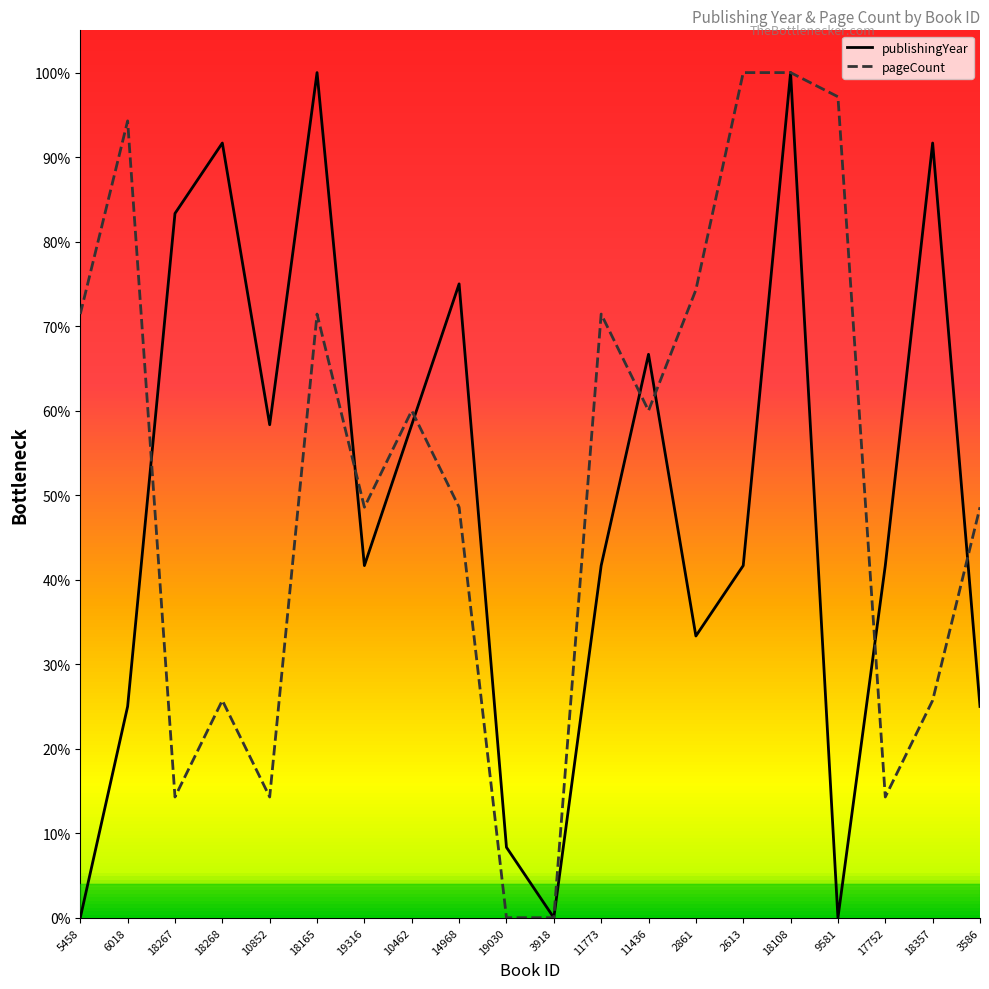

Between 10462 and 9581, which series saw the biggest shift?

publishingYear